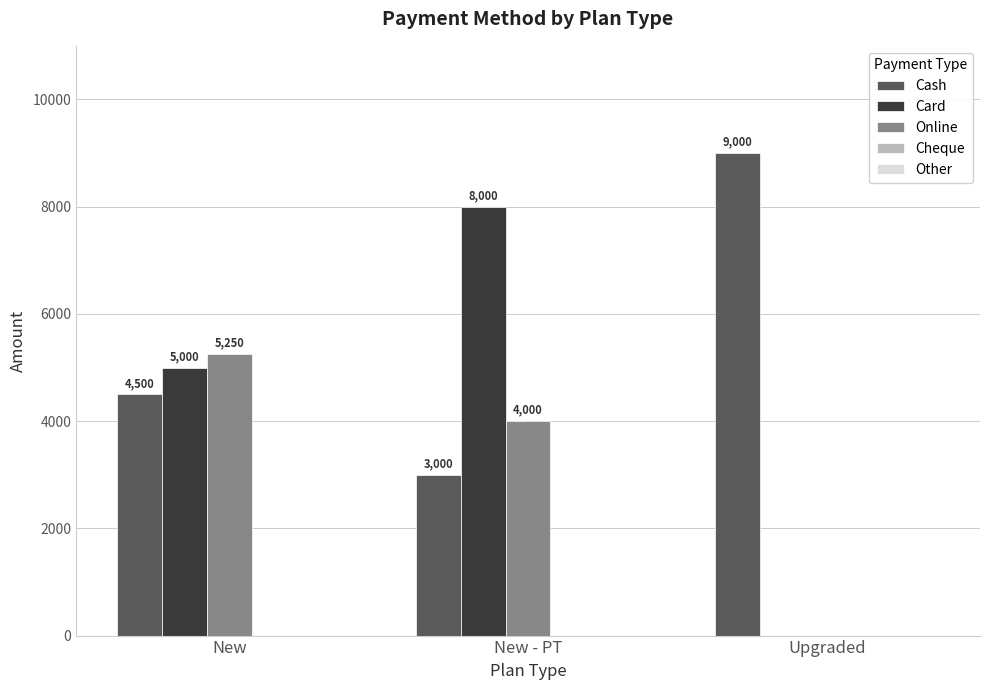

What is the sum of all Cash values?

16500